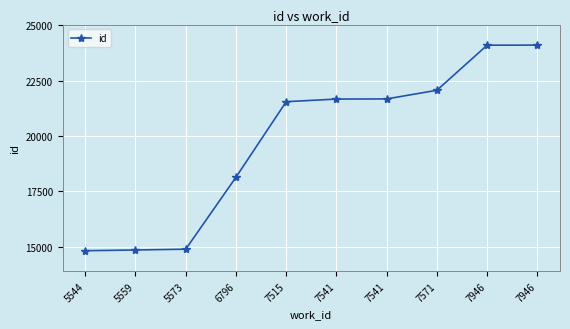

List the labels in order of value, smallest first.

5544, 5559, 5573, 6796, 7515, 7541, 7541, 7571, 7946, 7946